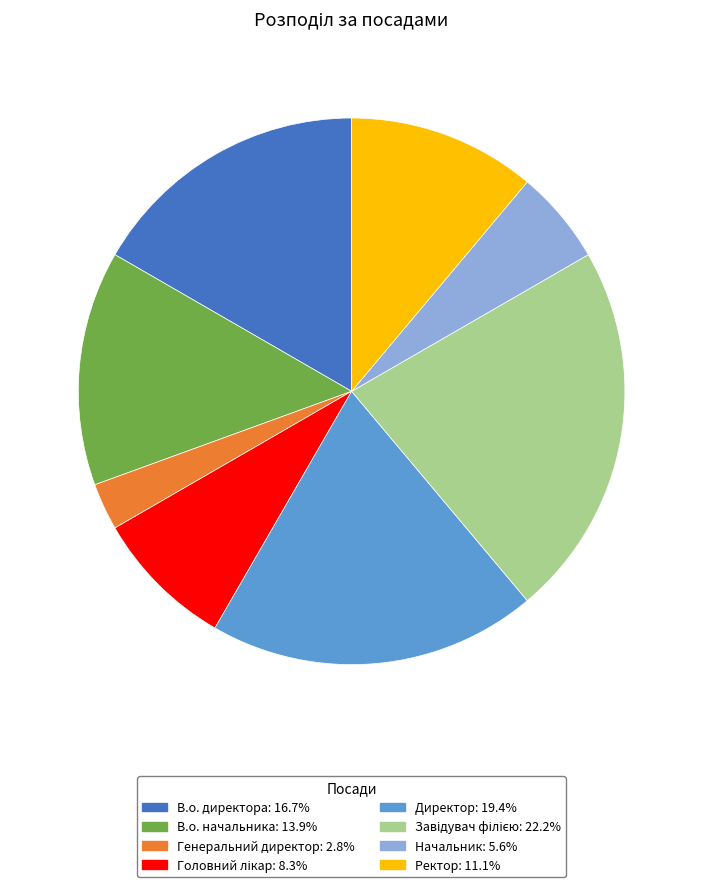

Combined, do В.о. начальника and Генеральний директор account for over 50%?

No